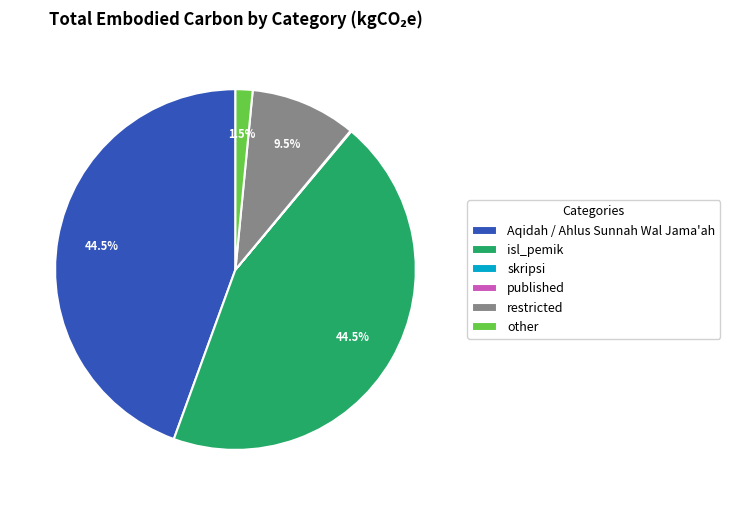

To the nearest percent, what is the average slice percentage?

17%